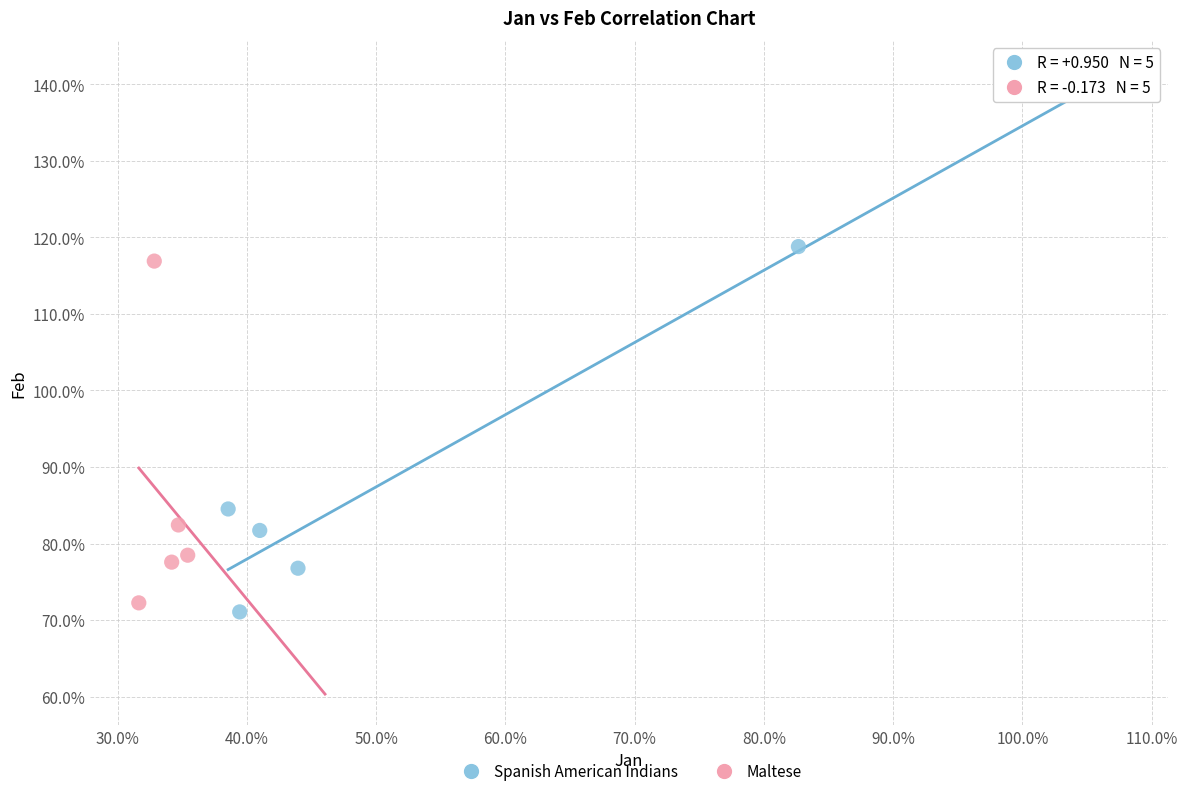

What are all the series names shown in the legend?

Spanish American Indians, Maltese